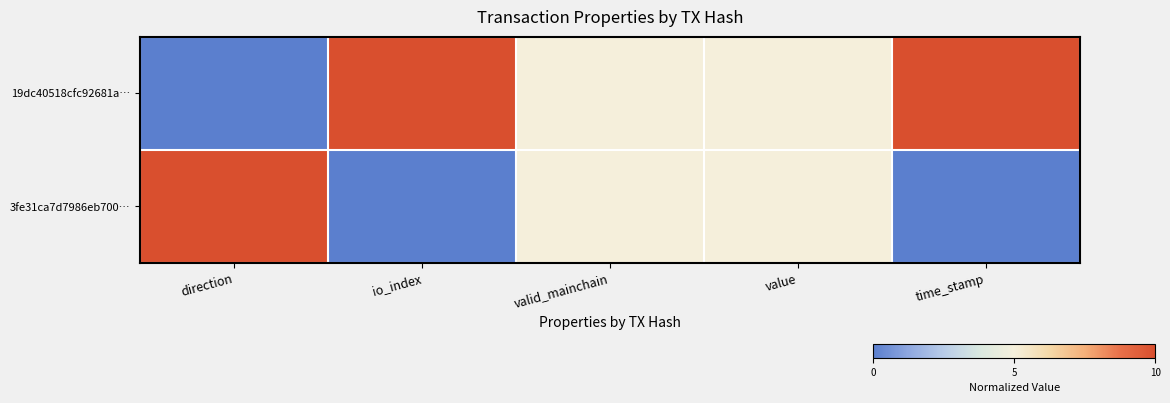

Which label corresponds to the largest value in the chart?

io_index